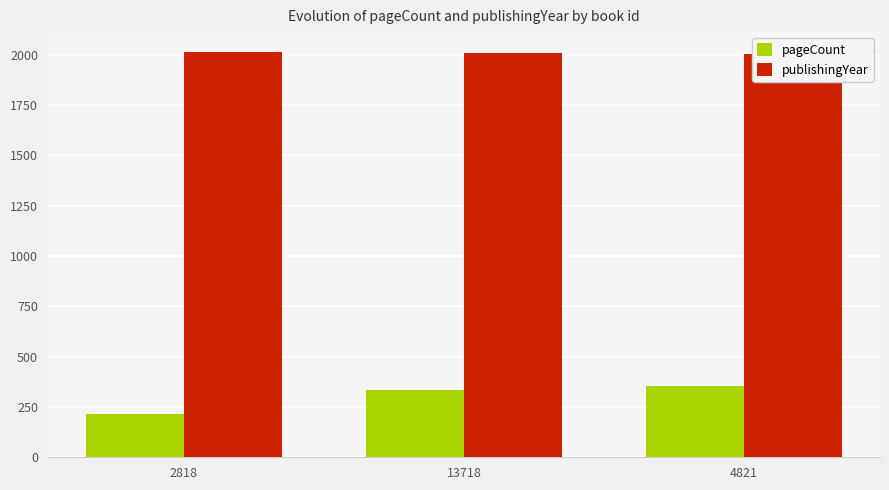

Rank the series by their average value, from highest to lowest.

publishingYear, pageCount